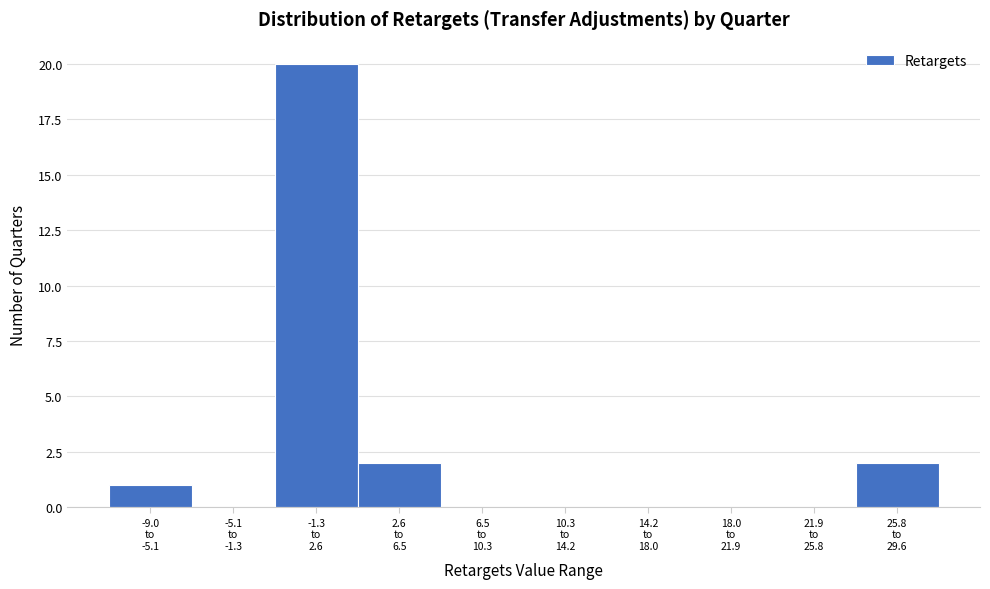

What is the maximum value shown in the chart?

20